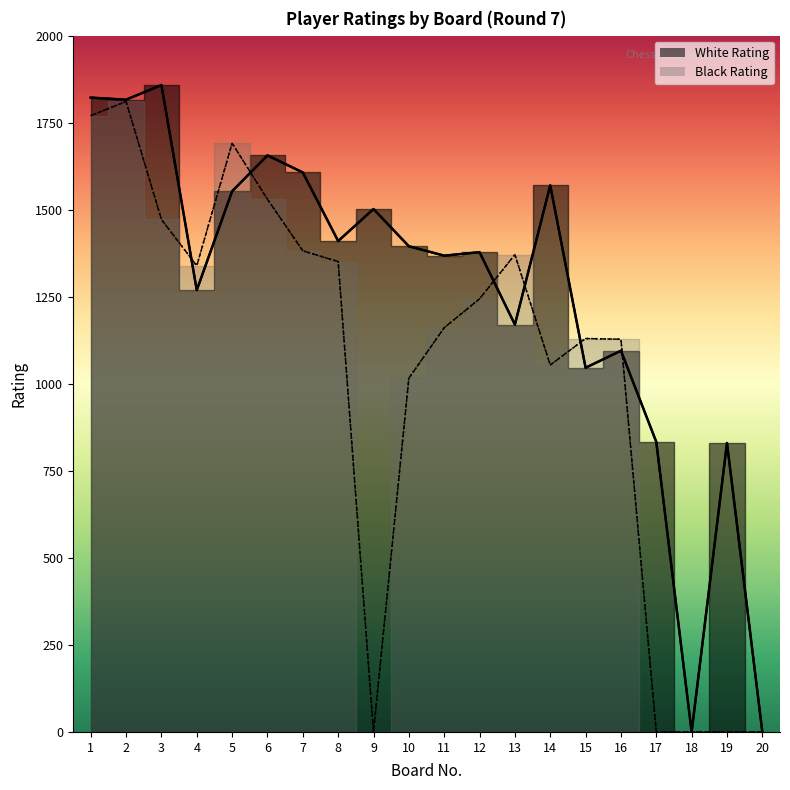

At which category does Black Rating reach its first local valley?

4